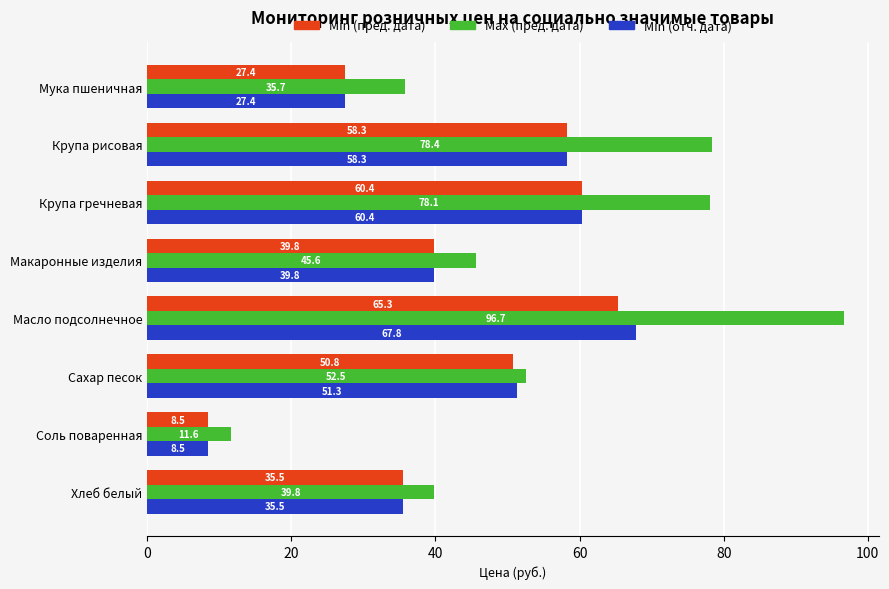

Is the value of Max (пред. дата) at Мука пшеничная greater than the value of Min (отч. дата) at Соль поваренная?

Yes